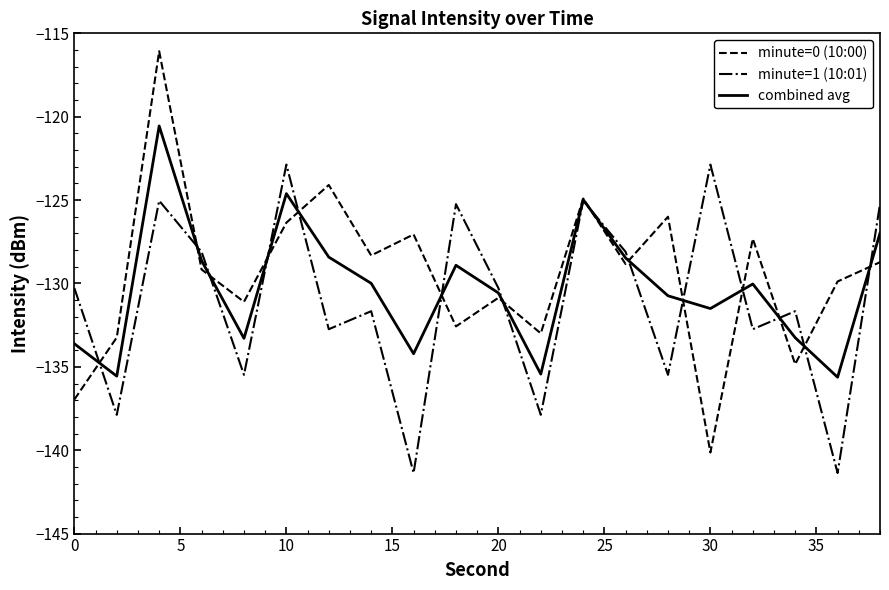

What is the maximum value for minute=0 (10:00)?

-116.1